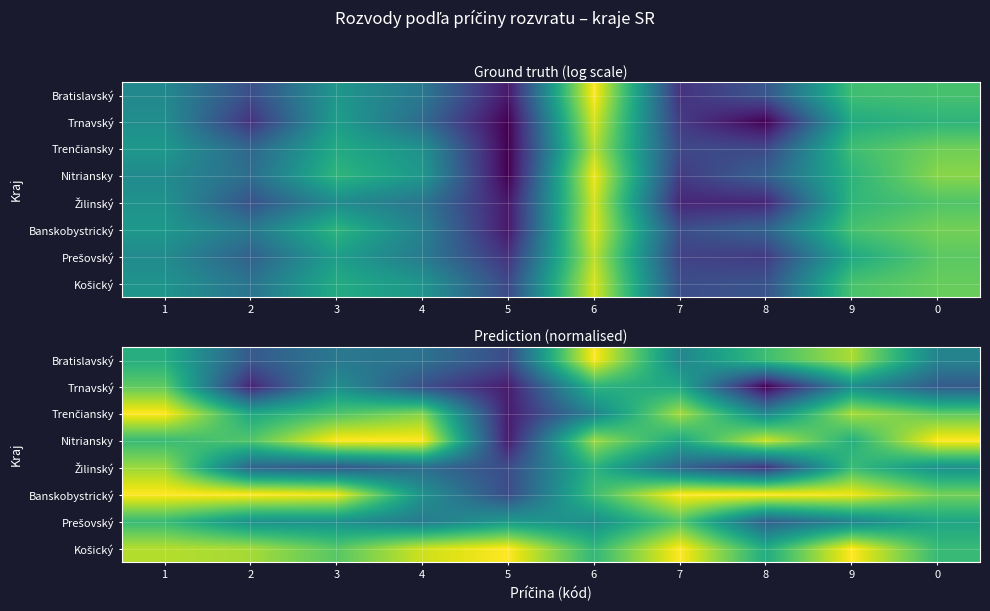

At which category does the chart reach its minimum across all series?

8